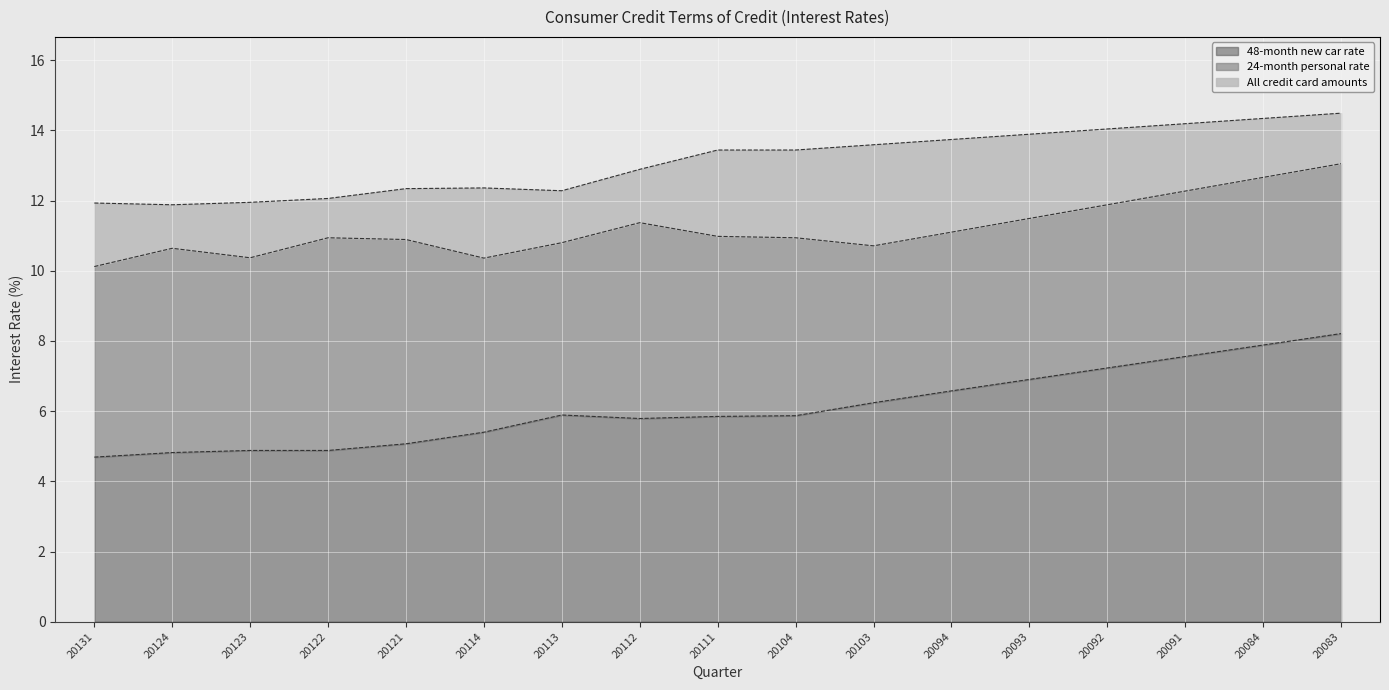

Which series has the largest total across all categories?

All credit card amounts